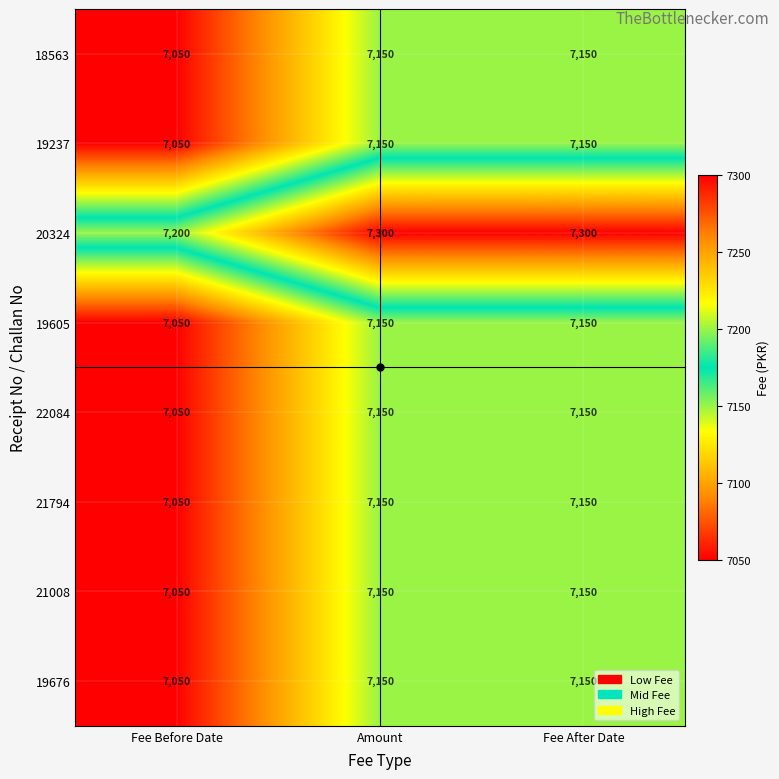

How many distinct data groups are displayed?

8